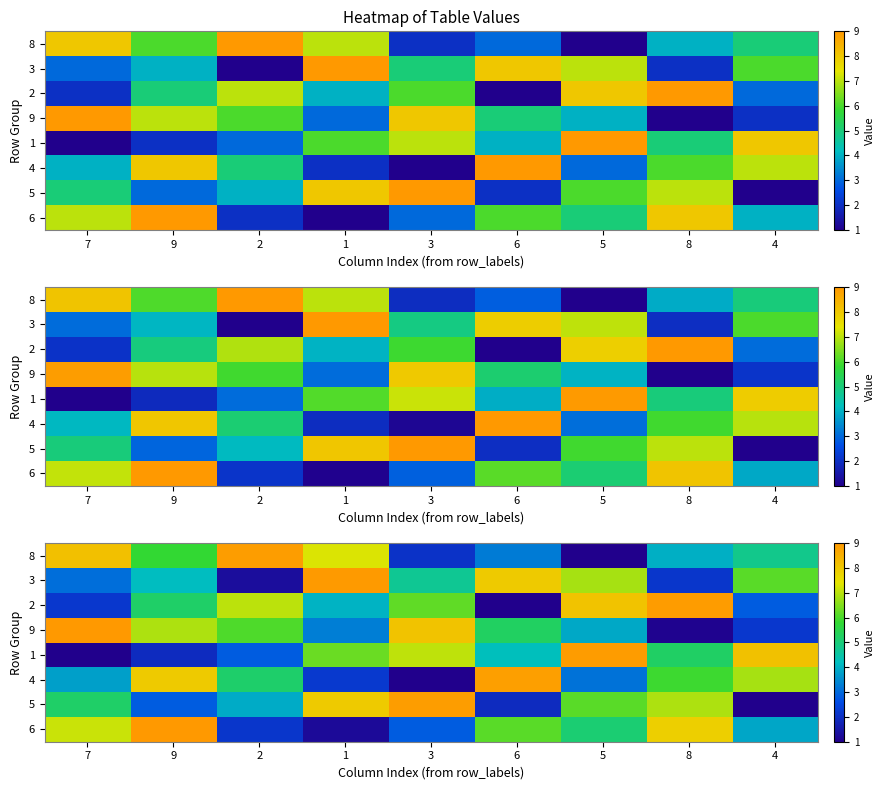

Is the value of row_2 at 8 greater than the value of row_1 at 7?

Yes